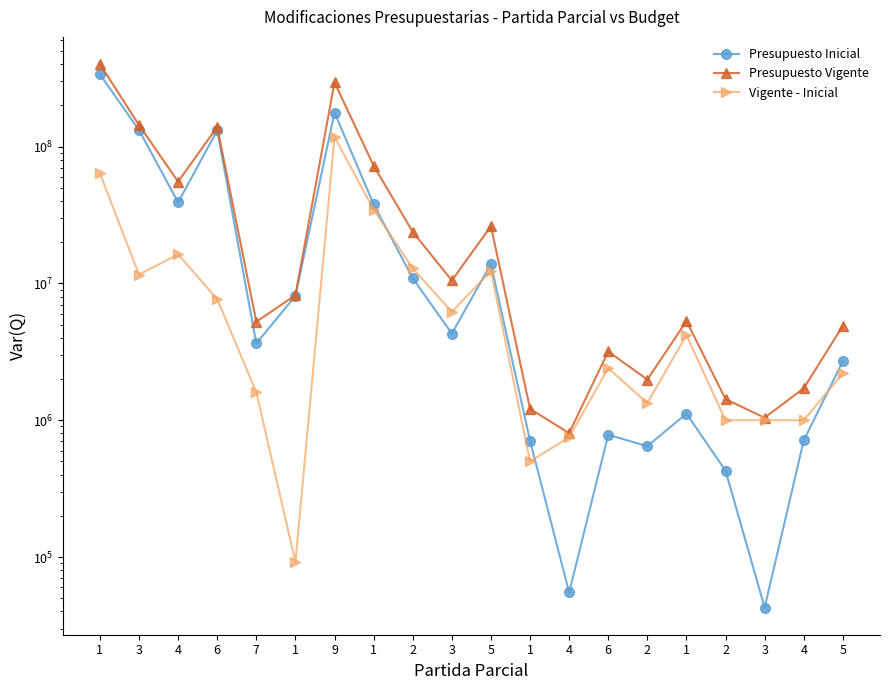

What is the lowest value of the Presupuesto Vigente series?

805100